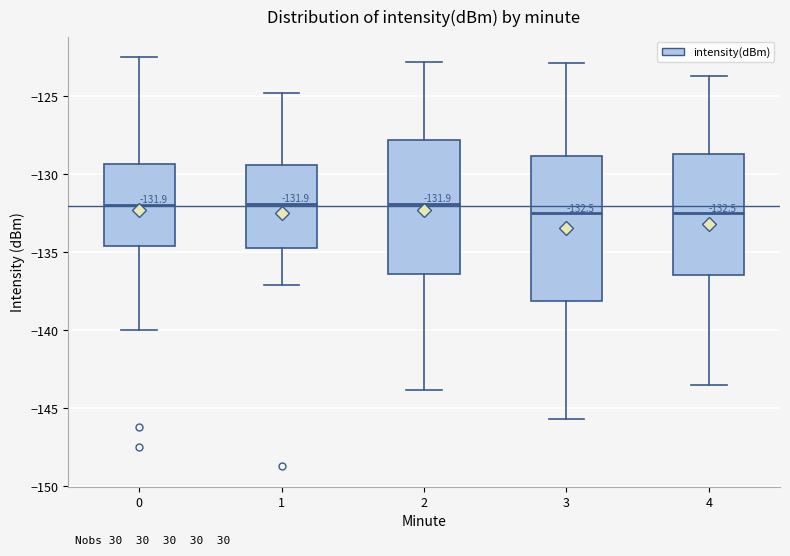

Which box is the tallest, from its lower edge to its upper edge?

3